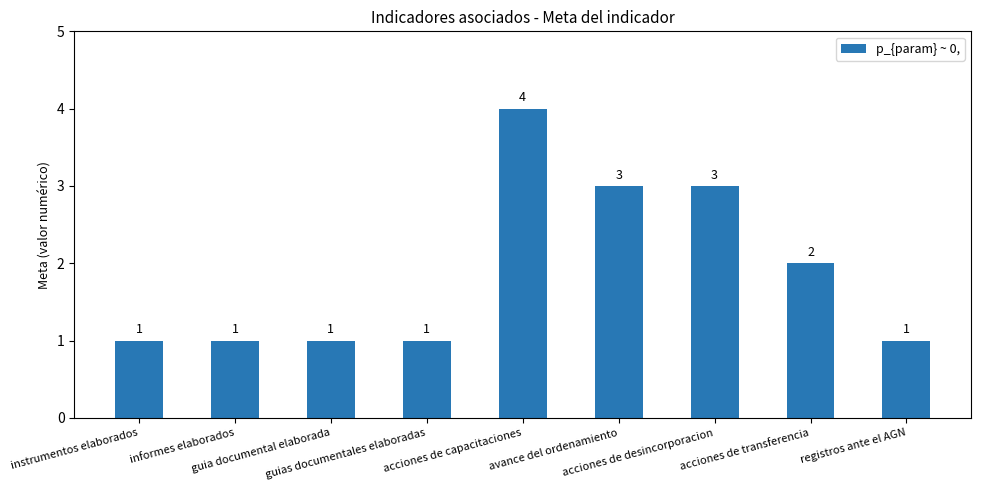

What is the difference between the maximum and minimum values?

3